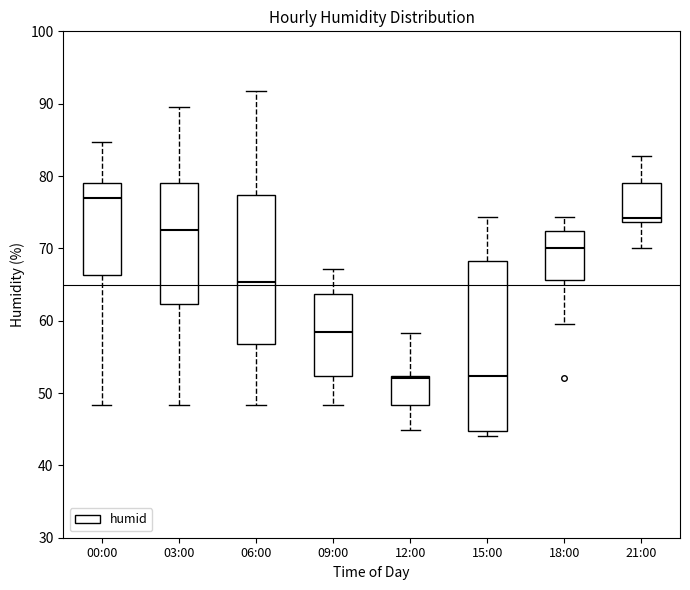

Reading left to right, transcribe this box plot: for each box, give where its median line is, the range the box spans, and where its two whiskers end, as read against the y-axis. The values are not printed on the chart, so give them approximately, as read against the axis.

00:00: median 77, box 66 to 79, whiskers 48 to 85
03:00: median 73, box 62 to 79, whiskers 48 to 90
06:00: median 65, box 57 to 77, whiskers 48 to 92
09:00: median 59, box 52 to 64, whiskers 48 to 67
12:00: median 52, box 48 to 52, whiskers 45 to 58
15:00: median 52, box 45 to 68, whiskers 44 to 74
18:00: median 70, box 66 to 72, whiskers 60 to 74
21:00: median 74 (just above the box's lower edge), box 74 to 79, whiskers 70 to 83